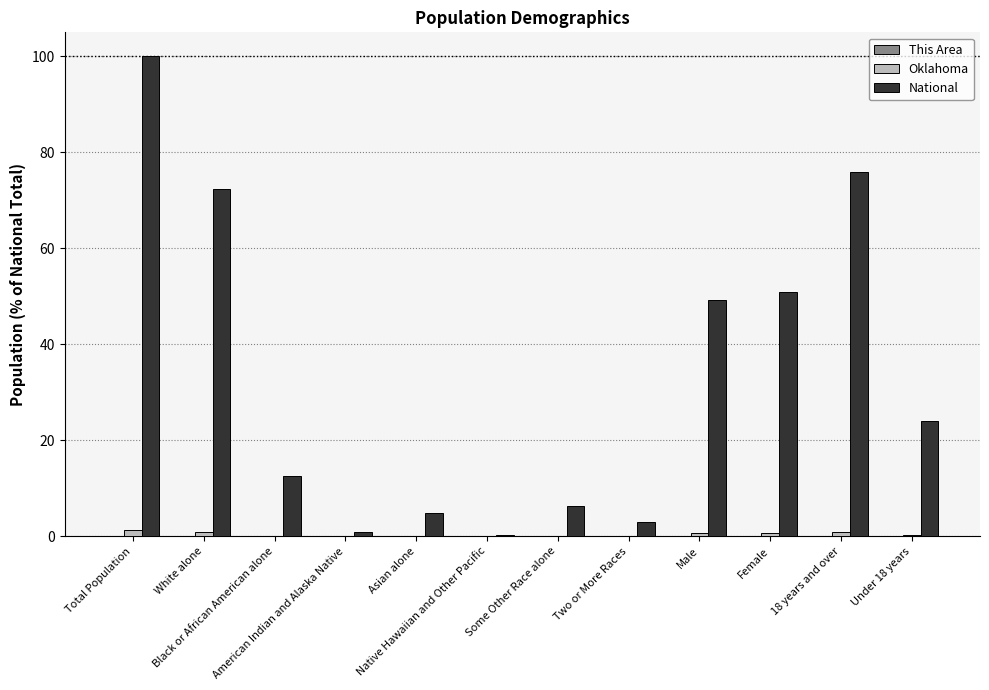

What is the maximum value shown in the chart?

100.0